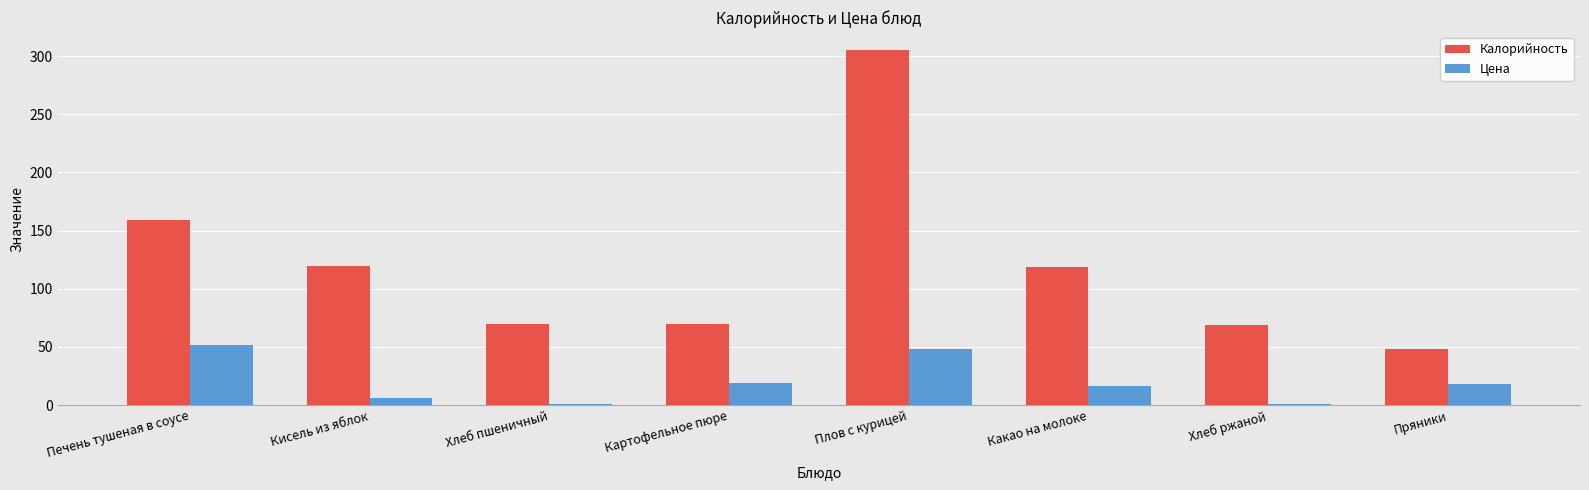

What is the sum of all Цена values?

161.0